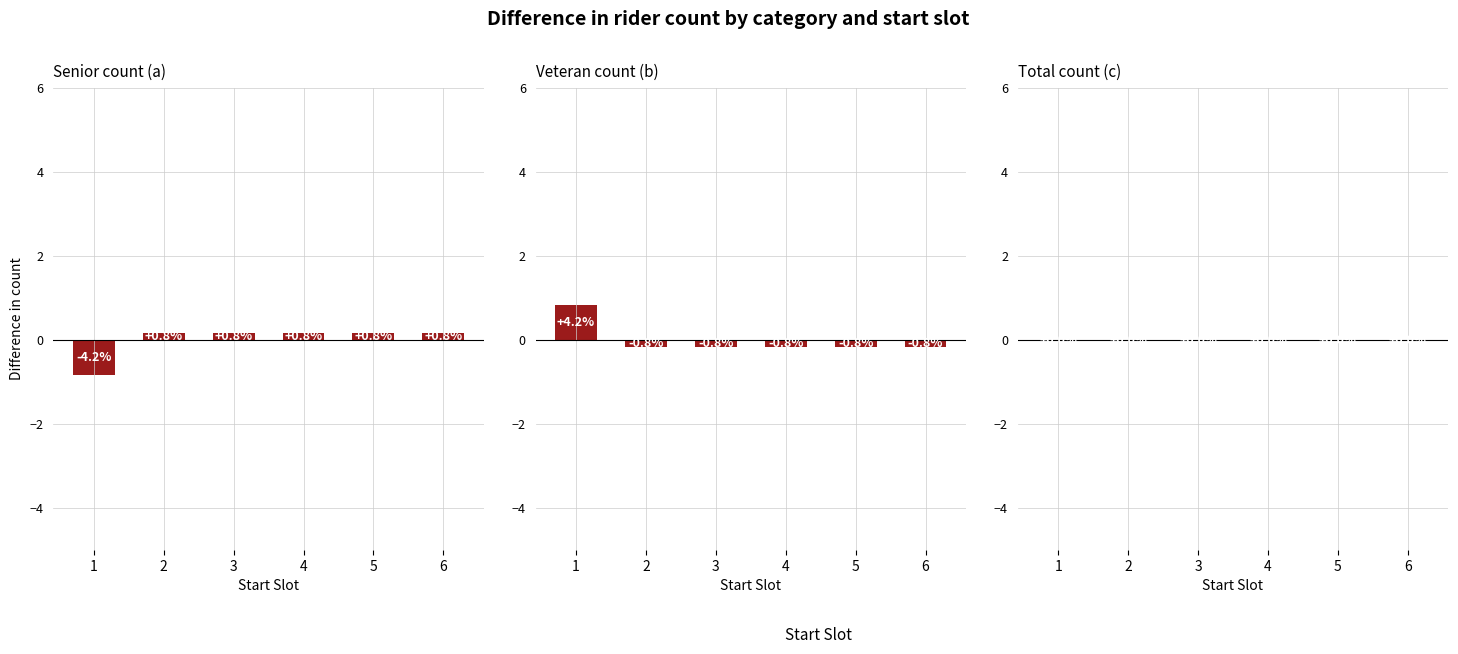

Which has a higher value, 6 or 3?

6